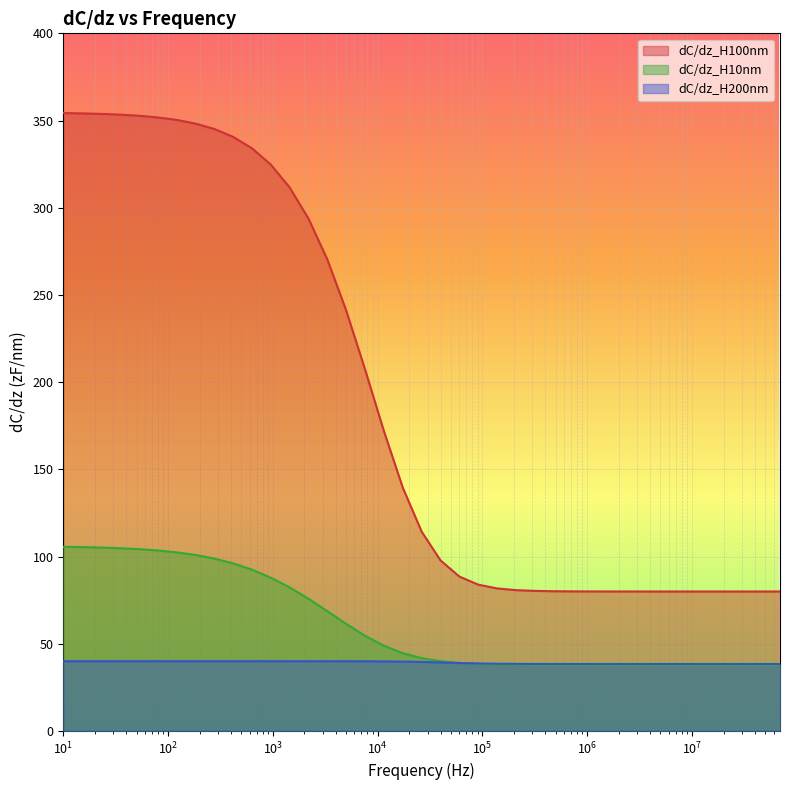

Which category has the highest value across all series?

10